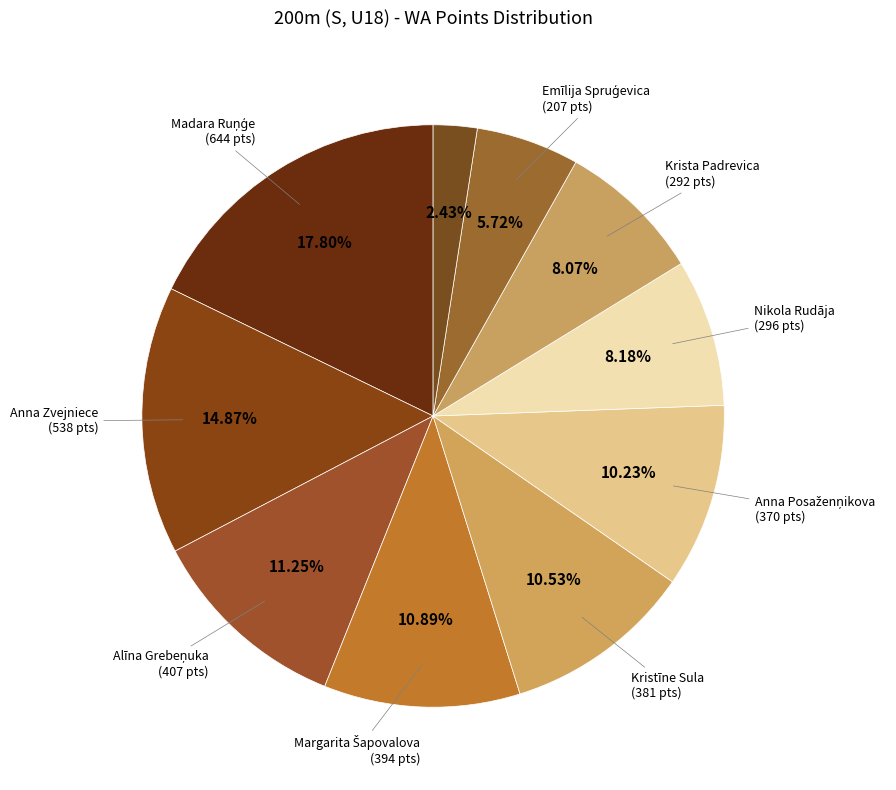

To the nearest percent, what is the difference between the largest and smallest slice percentages?

15%